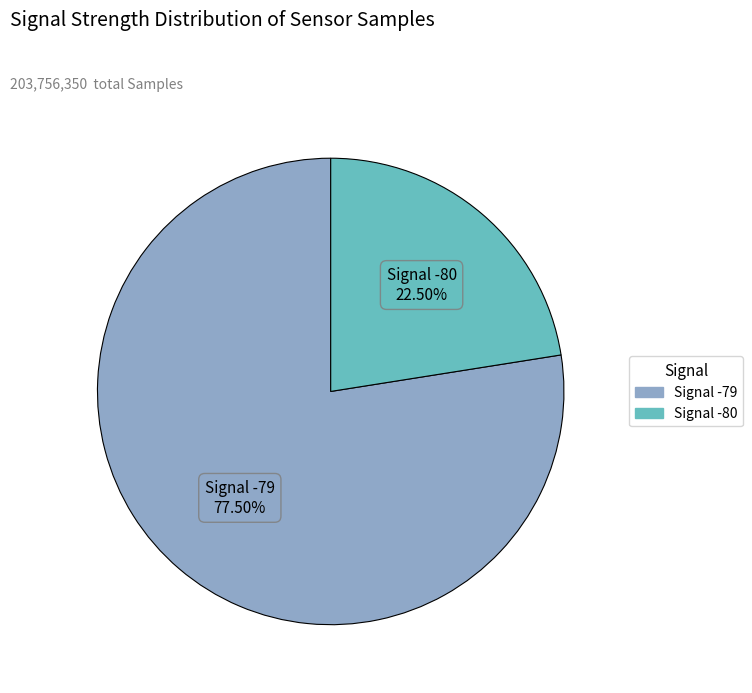

Does any single category account for the majority?

Yes